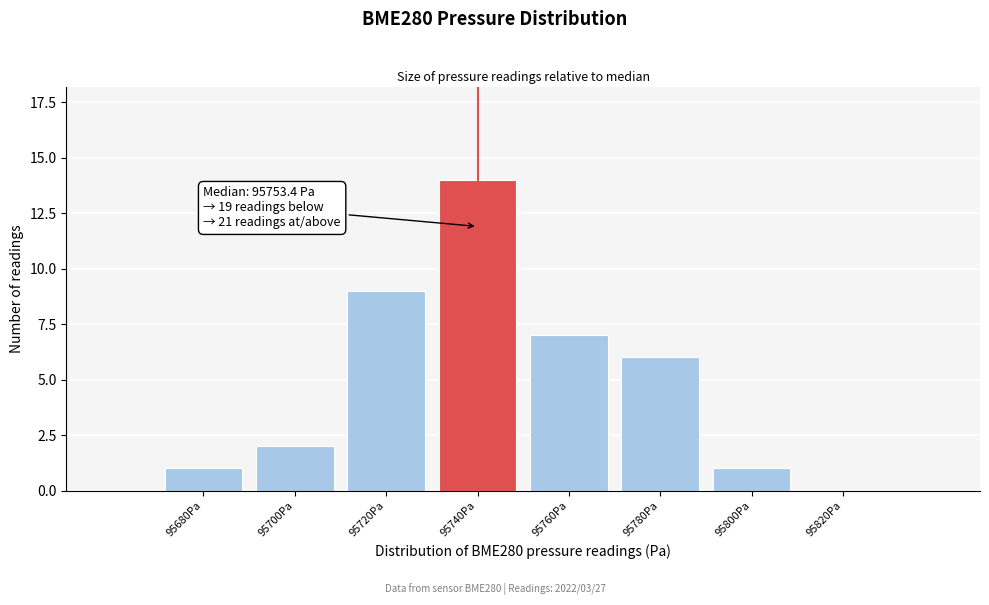

Reading right to left, list all the values displayed in this chart.

95820Pa=0	95800Pa=1	95780Pa=6	95760Pa=7	95740Pa=14	95720Pa=9	95700Pa=2	95680Pa=1